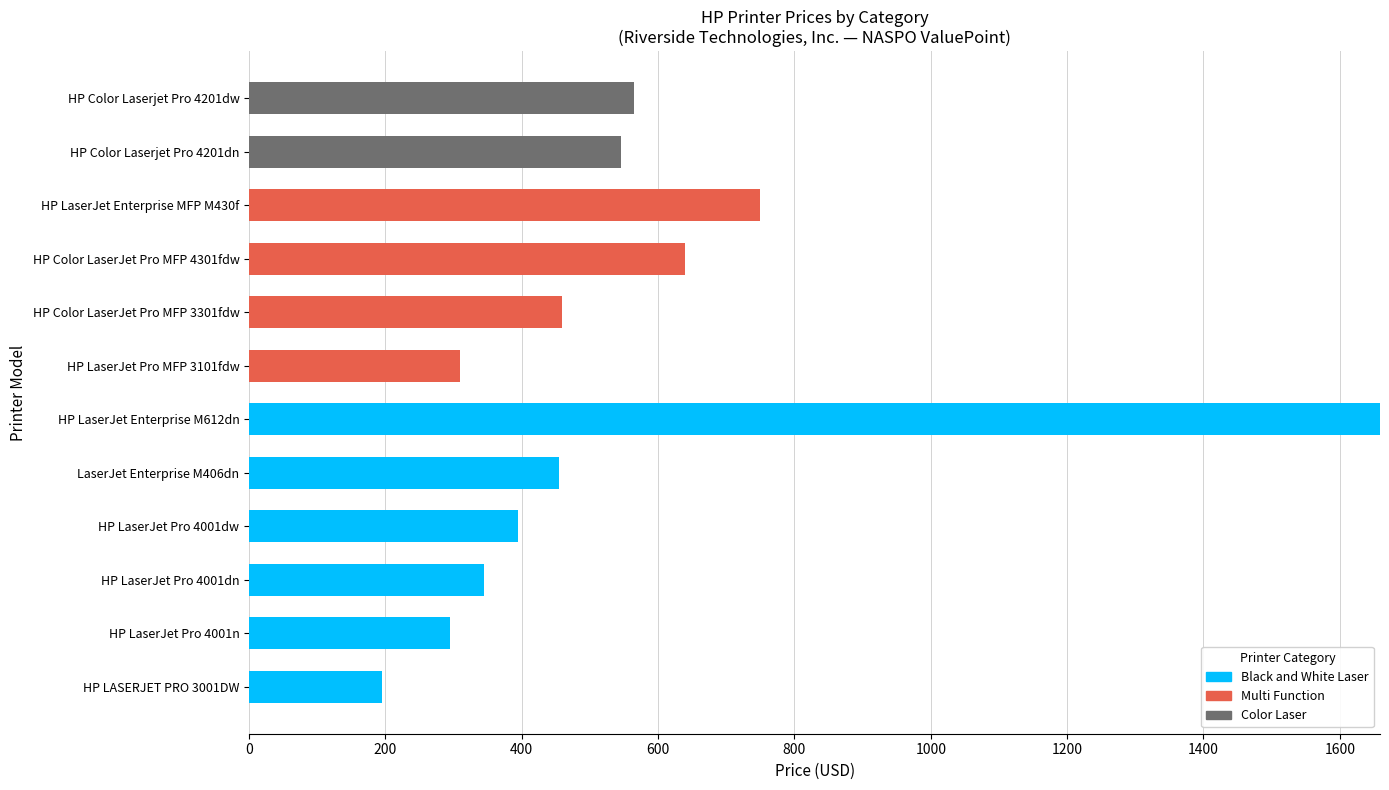

Which category has the highest value in the Black and White Laser series?

HP LaserJet Enterprise M612dn